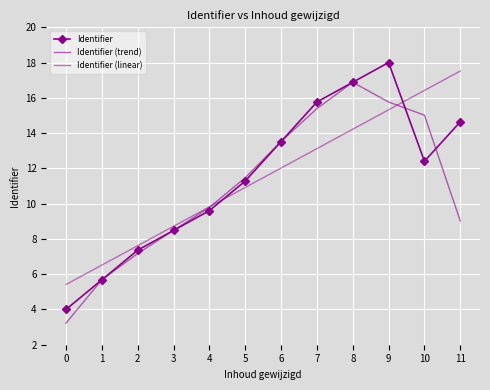

The value of Identifier at 8 is 23.2. True or false?

False